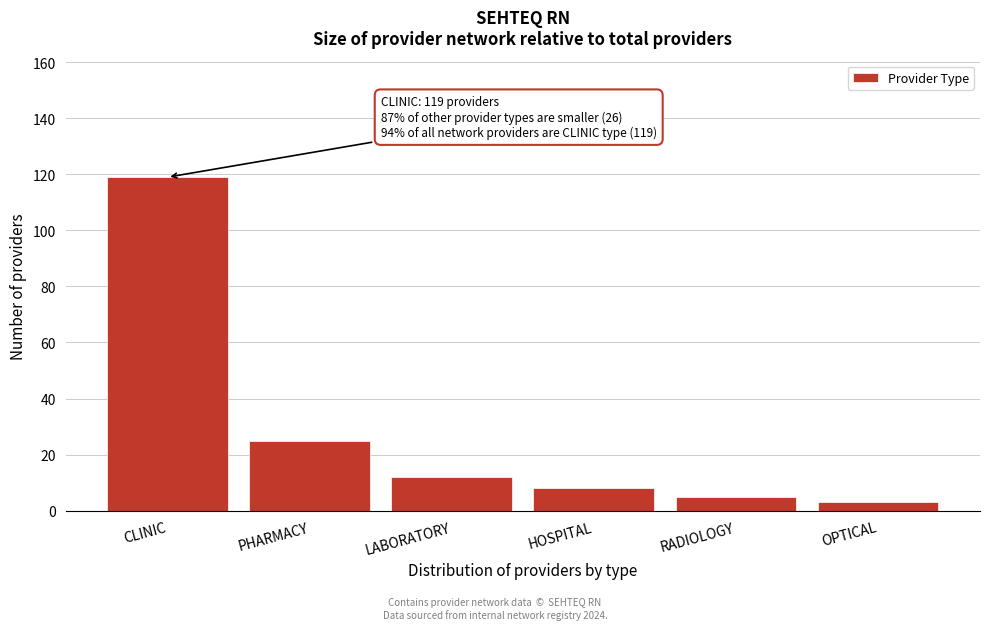

Reading left to right, what are all the values shown in this chart?

CLINIC=119	PHARMACY=25	LABORATORY=12	HOSPITAL=8	RADIOLOGY=5	OPTICAL=3